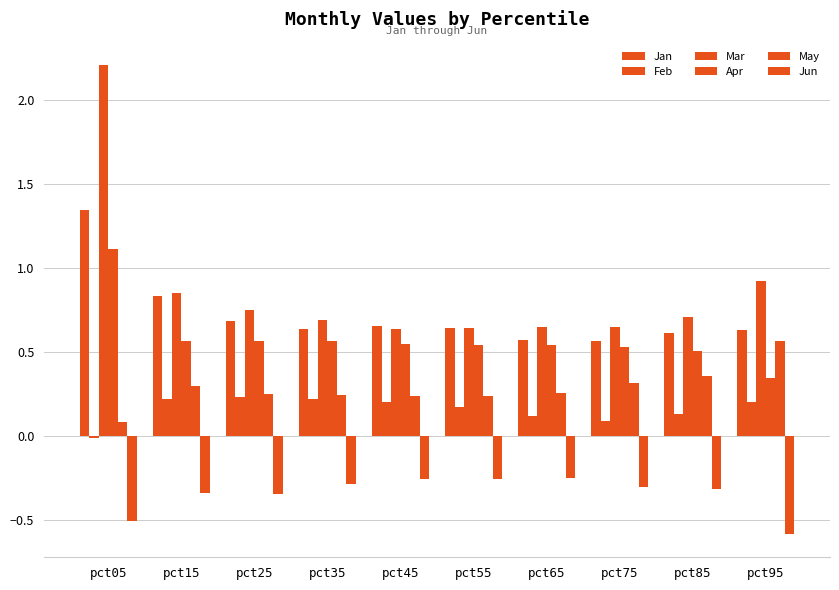

Are the bars horizontal?

No